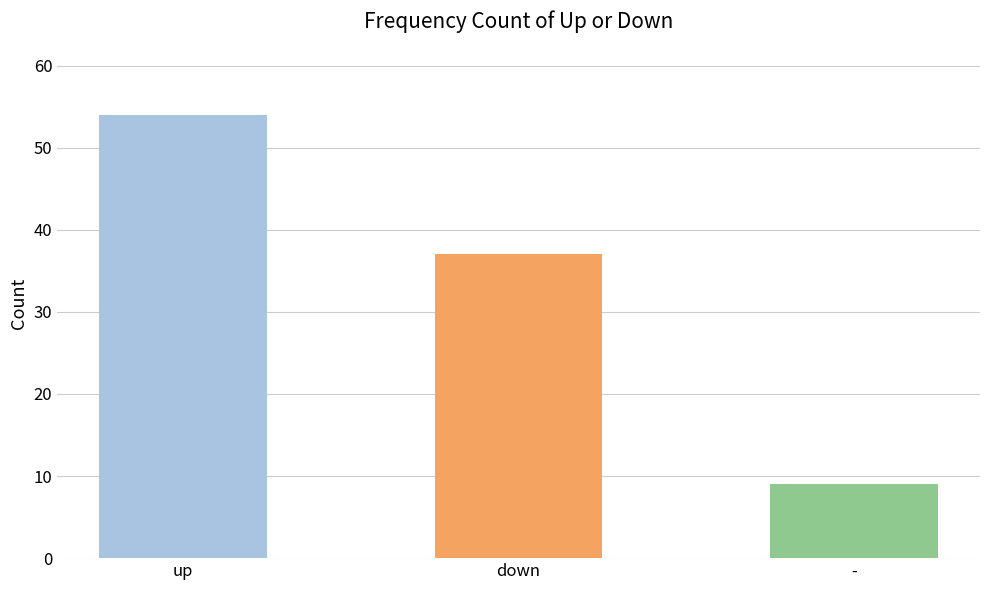

Count the values in the range 9 to 54.

3